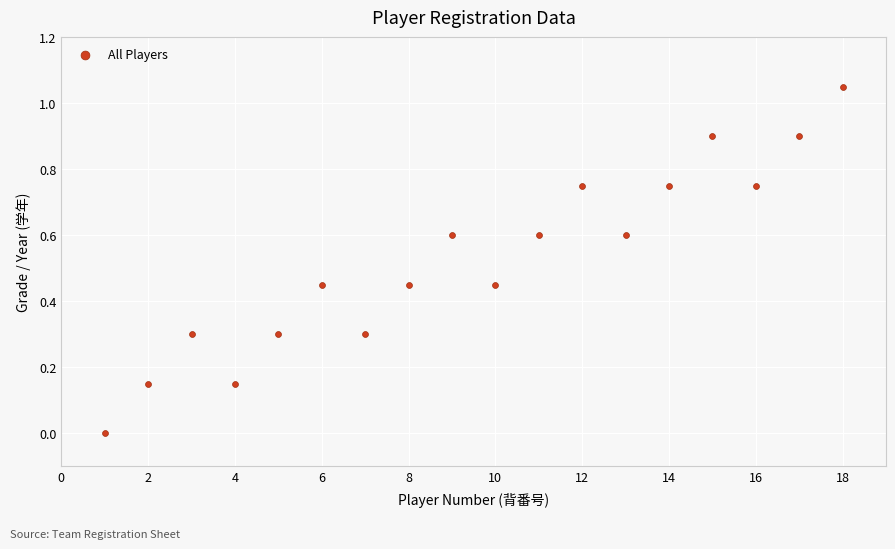

What is the range of X values (max minus min)?

17.0